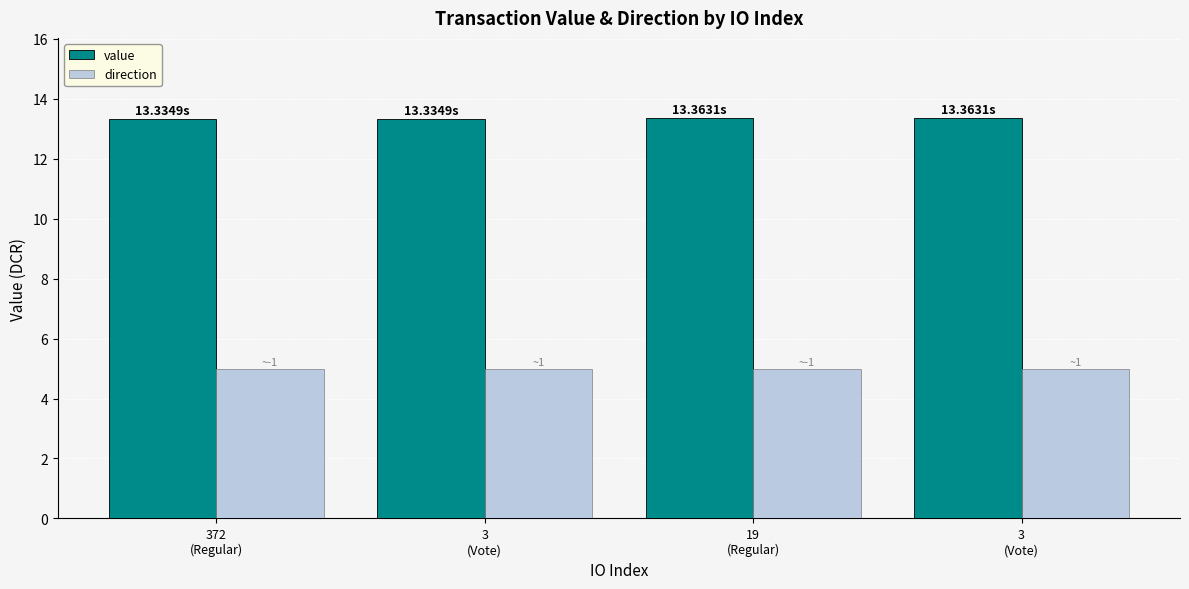

Reading left to right, extract all data points from this chart.

value: 13.3	13.3	13.4	13.4
direction: 5.0	5.0	5.0	5.0